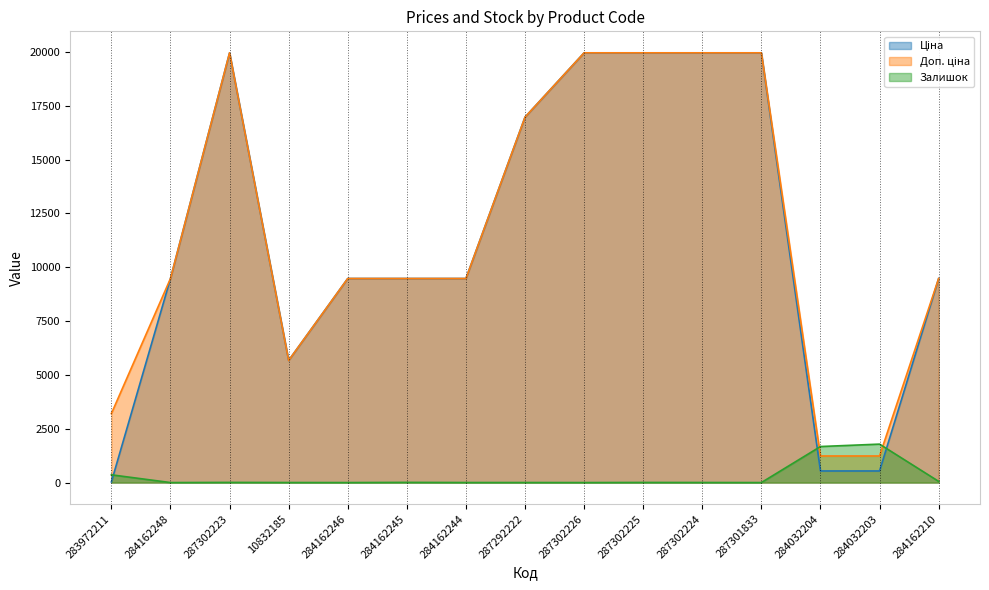

Where is Ціна nearest to the value 9998?

284162248